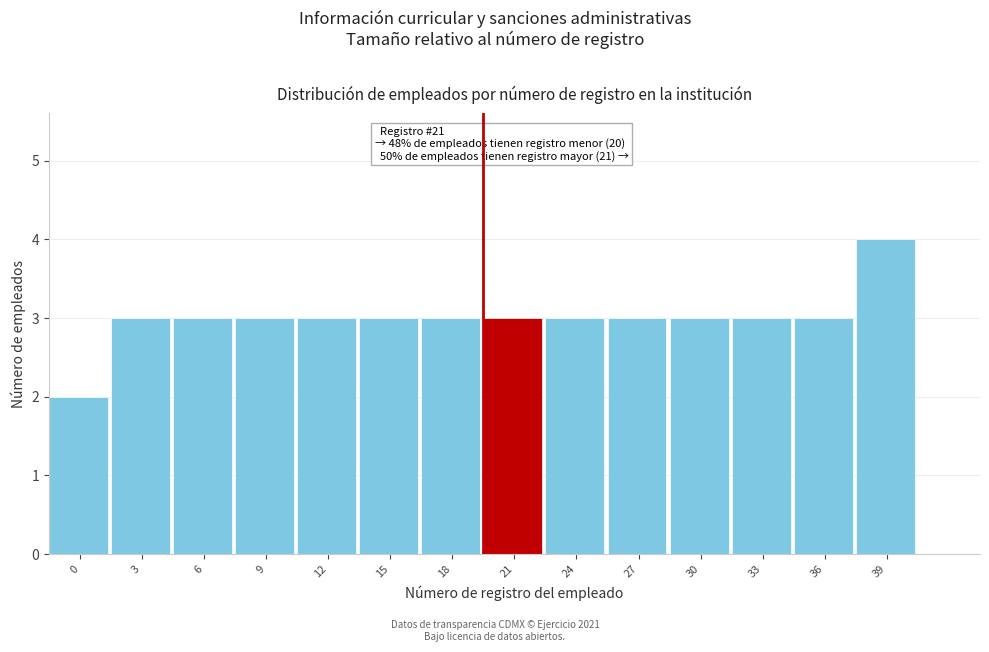

Reading left to right, list all the values displayed in this chart.

0=2	3=3	6=3	9=3	12=3	15=3	18=3	21=3	24=3	27=3	30=3	33=3	36=3	39=4